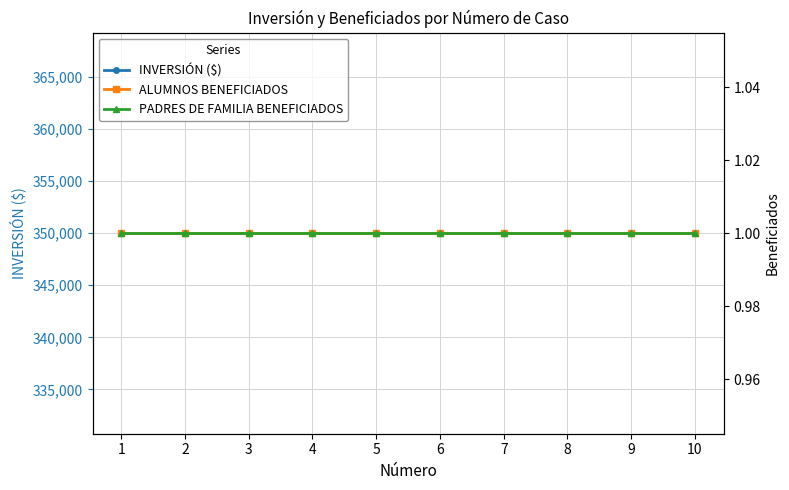

Between 1 and 9, which series saw the biggest shift?

INVERSIÓN ($)